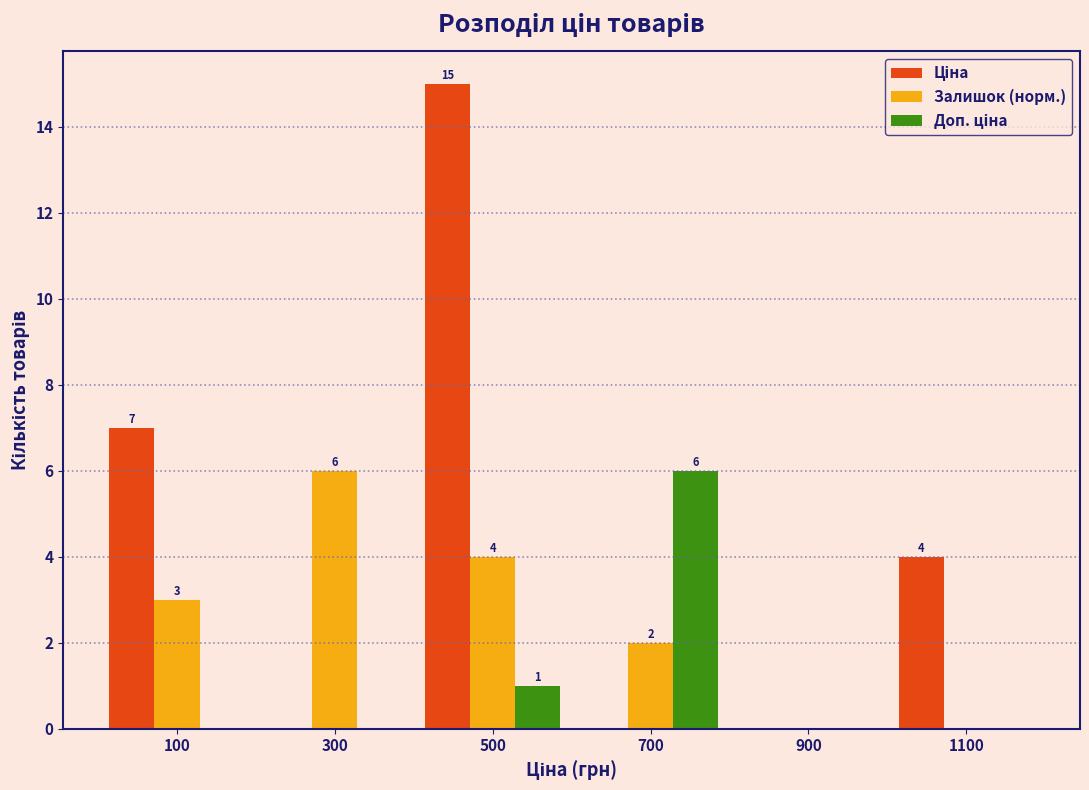

At which label is Залишок (норм.) closest to 3?

100